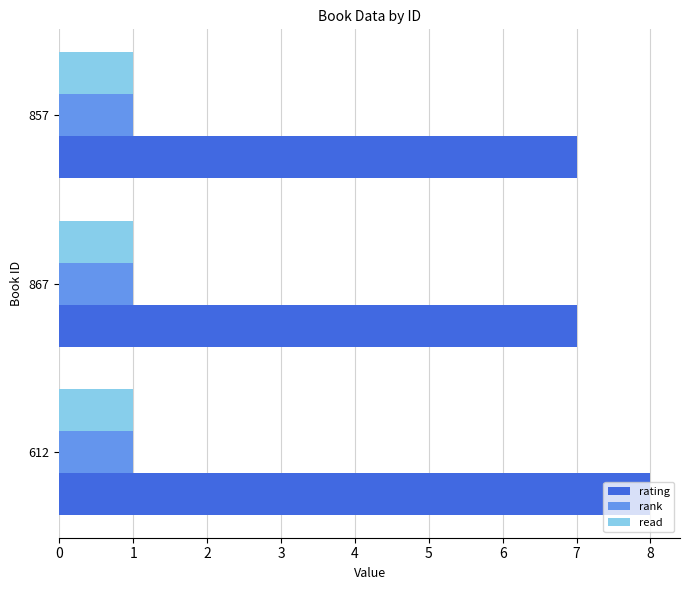

What is the difference between the maximum and minimum values in the rating series?

1